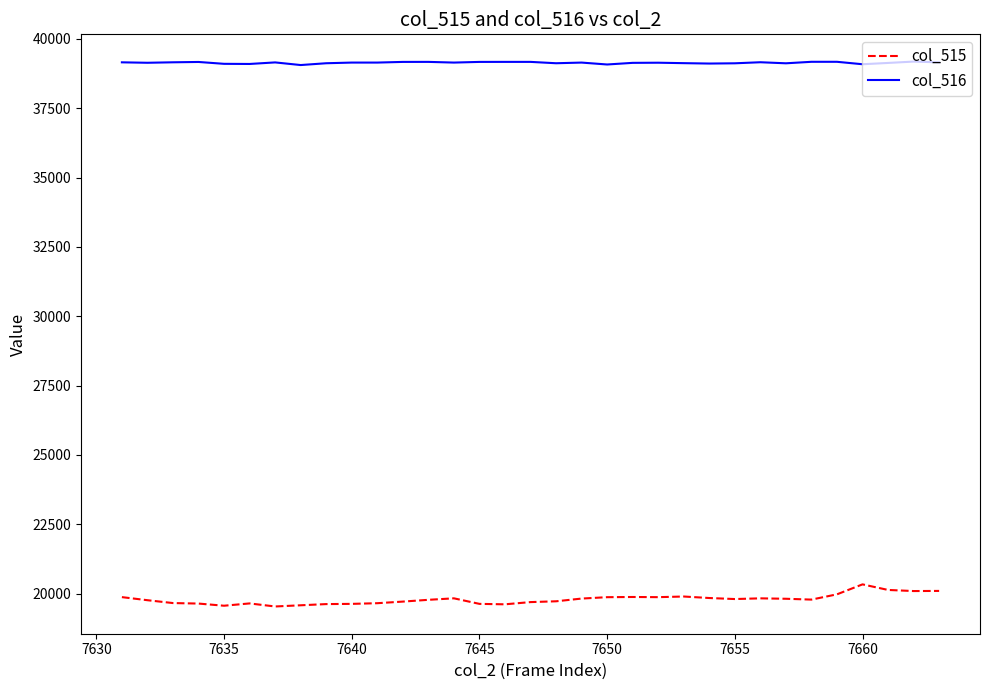

List the series in order of their overall mean, lowest first.

col_515, col_516